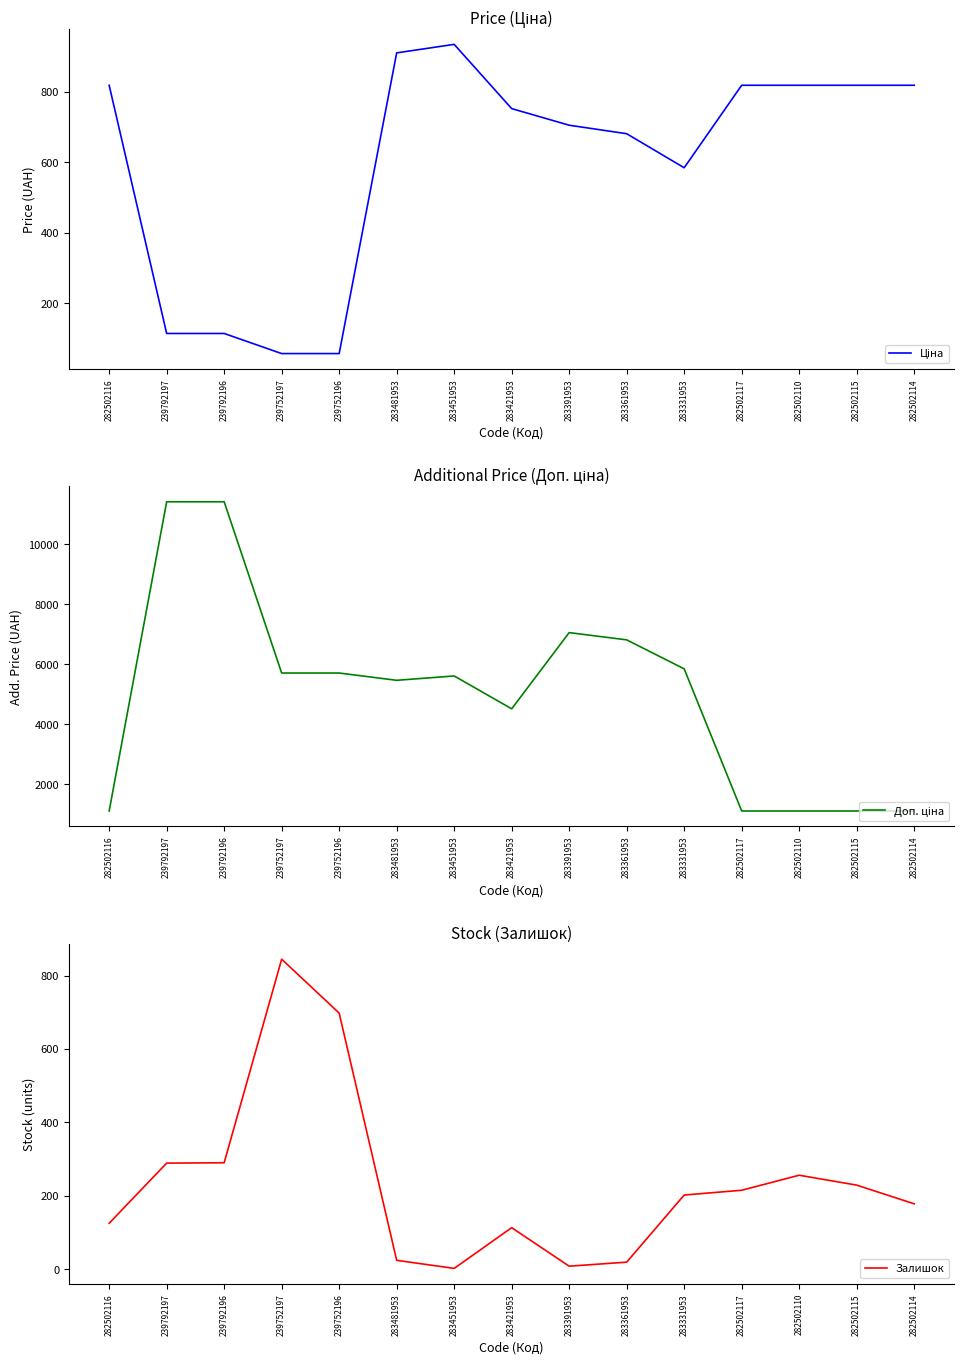

True or false: Залишок has a value of 151.1 at 283421953.

False